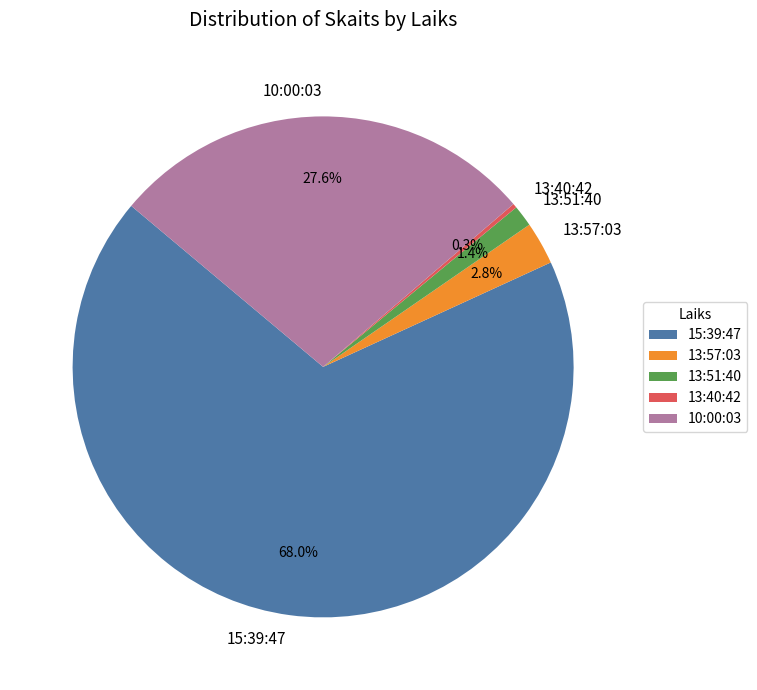

Does 13:57:03 represent more than half of the total?

No